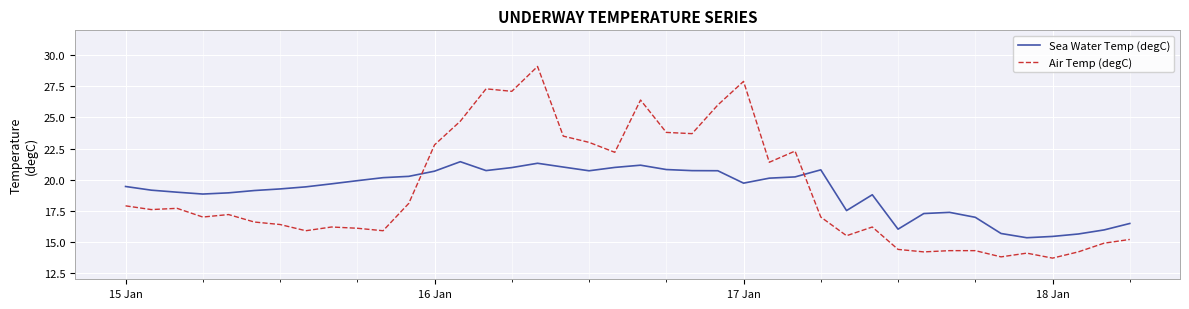

Which series has the largest range (max minus min)?

Air Temp (degC)